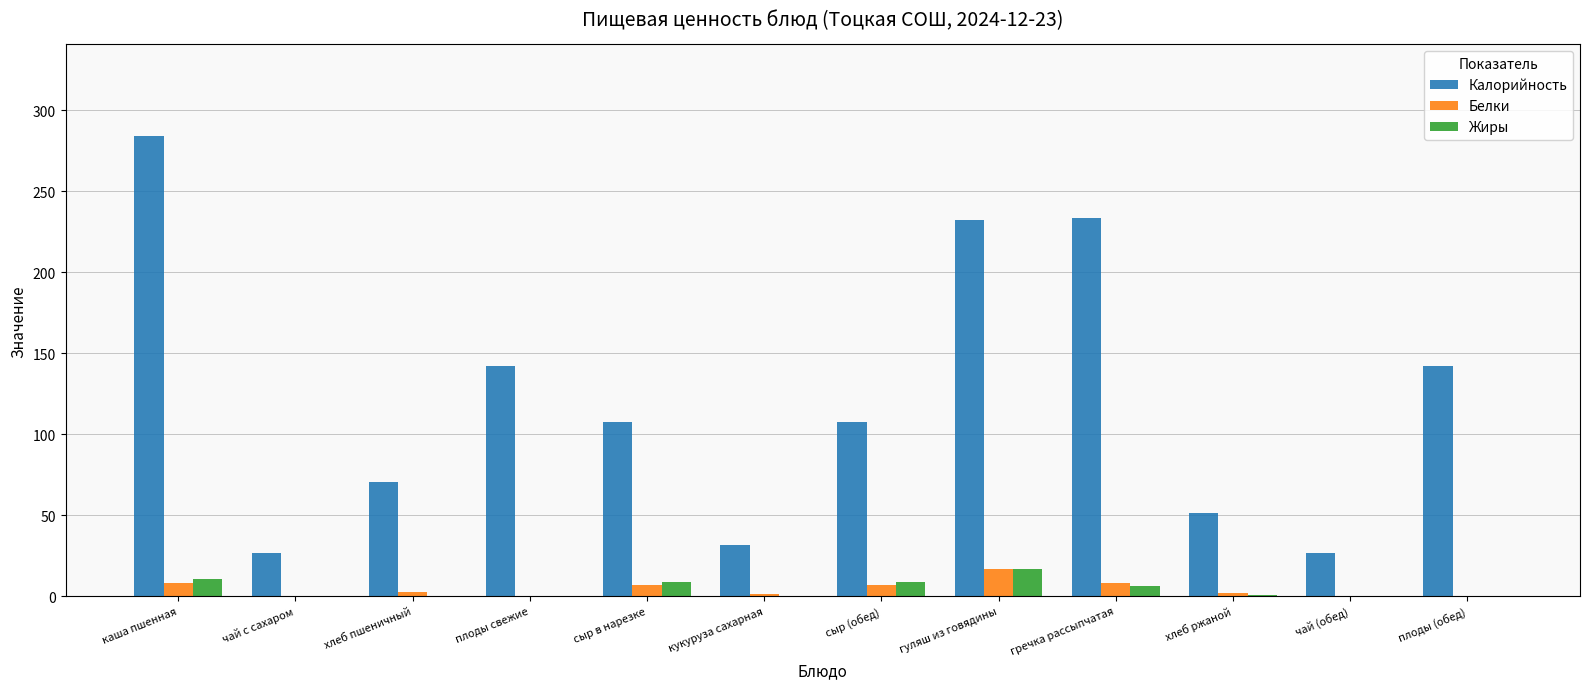

What is the total value across all series at сыр в нарезке?

123.4